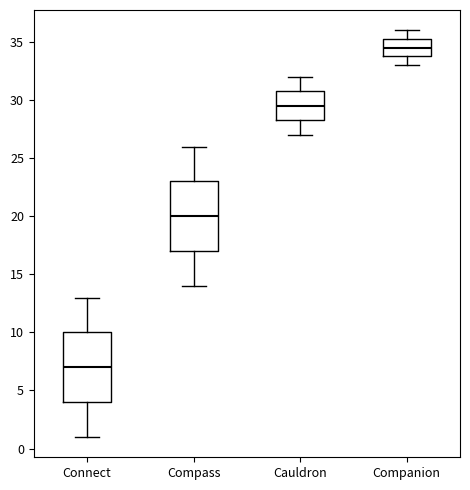

Which box has the lowest median line?

Connect